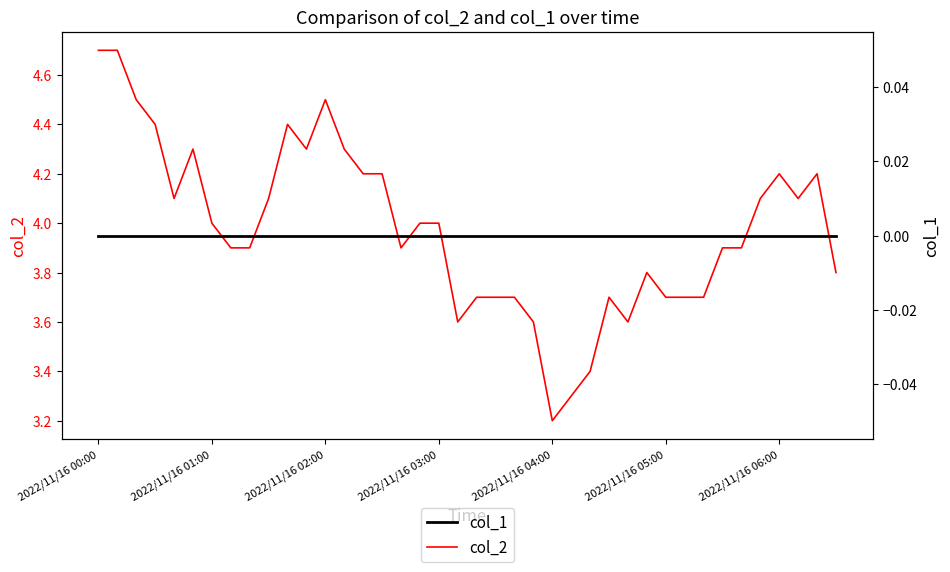

What is the spread (max minus min) of values at 19?

3.6